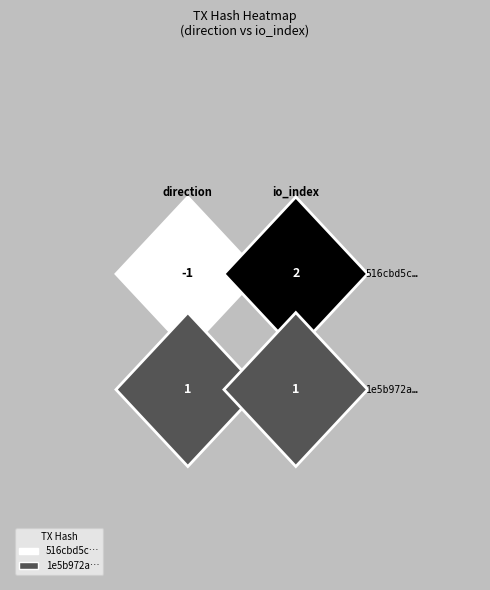

Read the 516cbd5c5d6d7515cb77e2846529bc0c8ffaa5b value at 1.

2